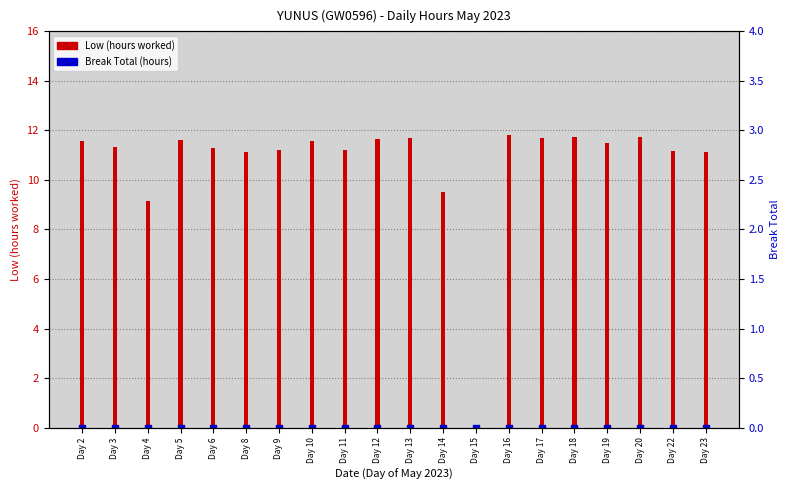

What is the total value across all series at Day 17?

11.7